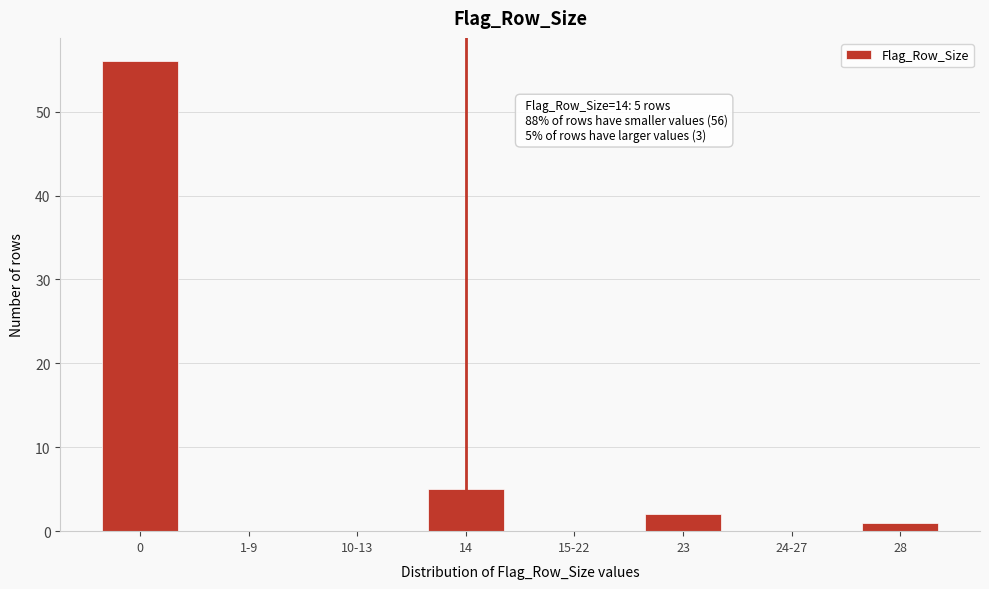

Reading left to right, transcribe all the data shown in this chart.

0=56	1-9=0	10-13=0	14=5	15-22=0	23=2	24-27=0	28=1